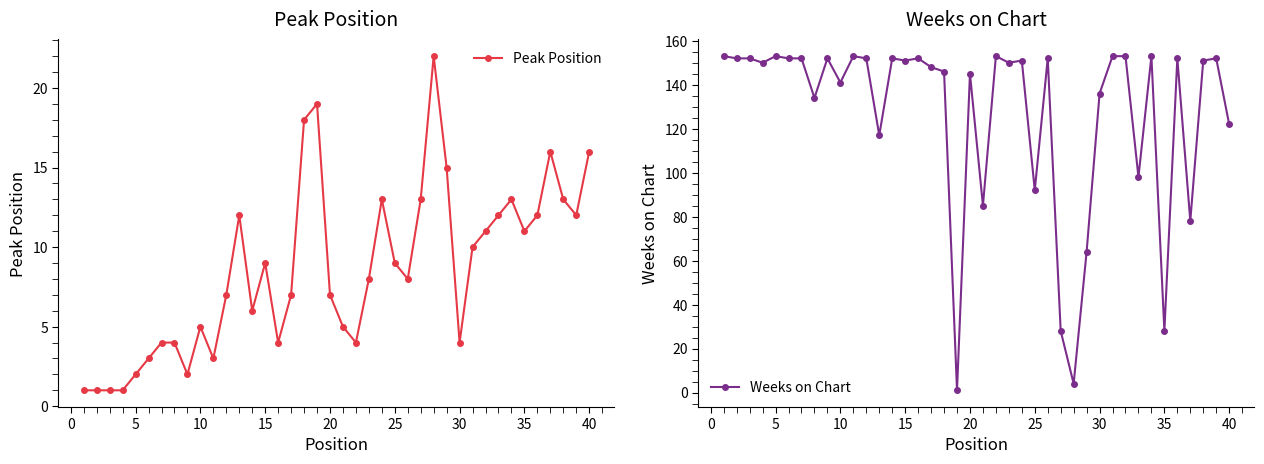

In Peak Position, how many points are higher than both neighbors (excluding endpoints)?

8